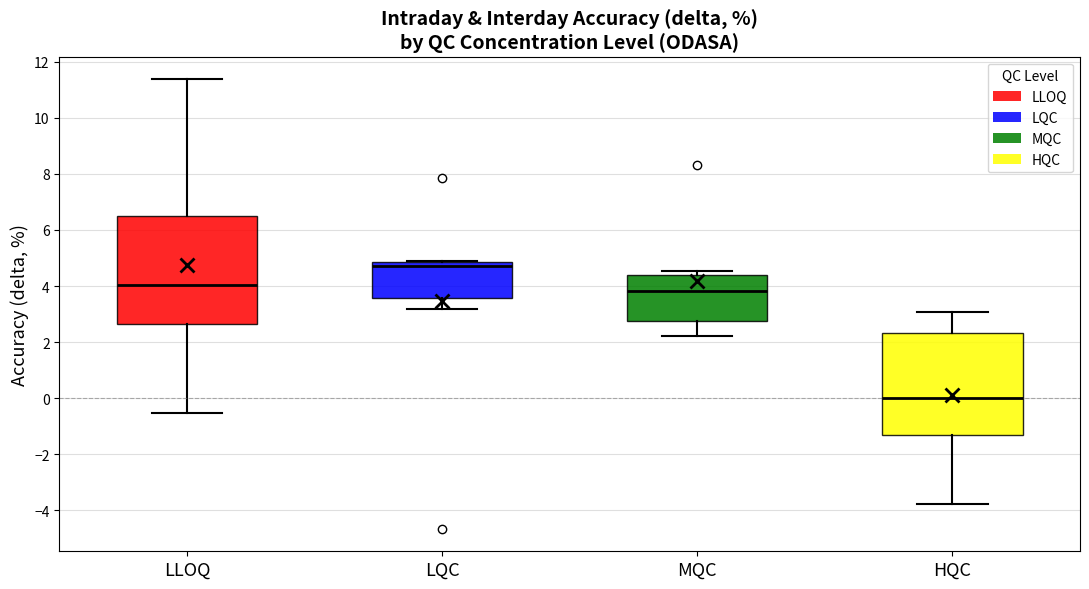

Reading left to right, read every box against the y-axis: the position of its median line, the range the box covers, and the ends of its whiskers. The values are not printed on the chart, so give them approximately, as read against the axis.

LLOQ: median 4.0, box 2.6 to 6.4, whiskers -0.6 to 11.4
LQC: median 4.8 (just below the box's upper edge), box 3.6 to 4.8, whiskers 3.2 to 4.8
MQC: median 3.8, box 2.8 to 4.4, whiskers 2.2 to 4.6
HQC: median 0.0, box -1.4 to 2.4, whiskers -3.8 to 3.0